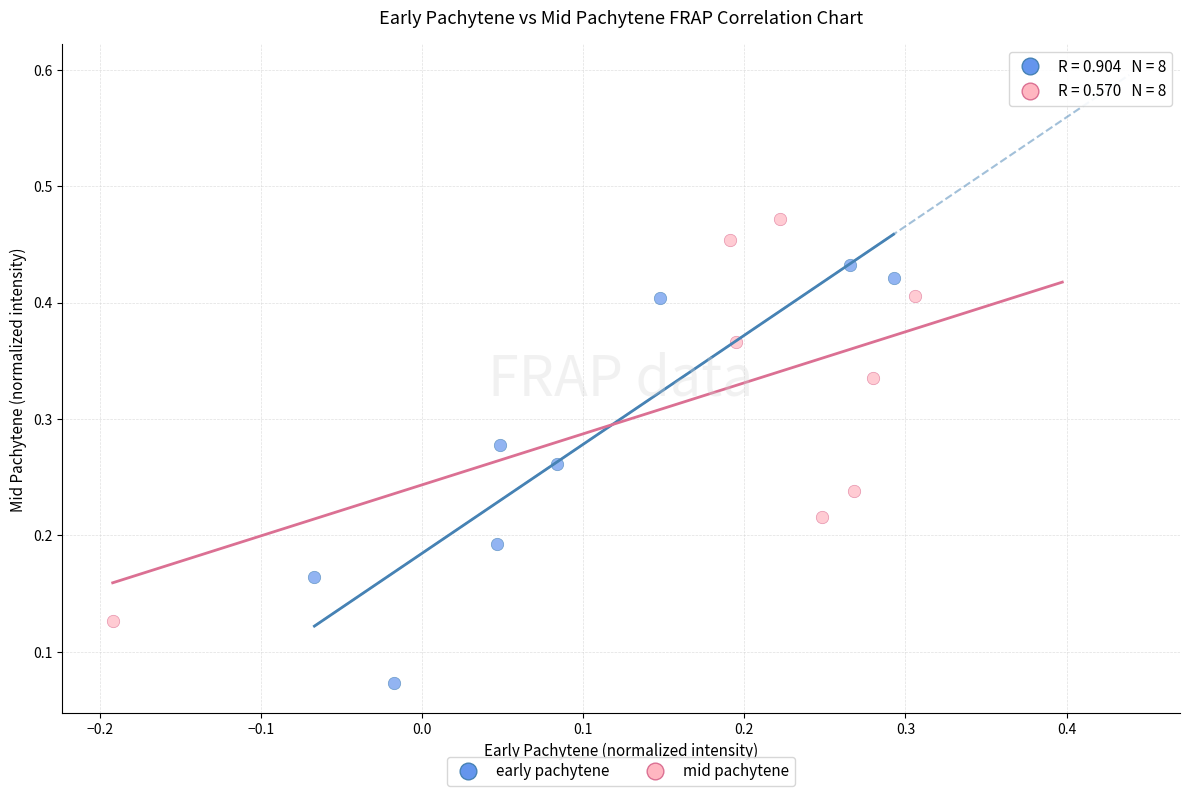

Which series has the largest Y range (max minus min)?

early pachytene